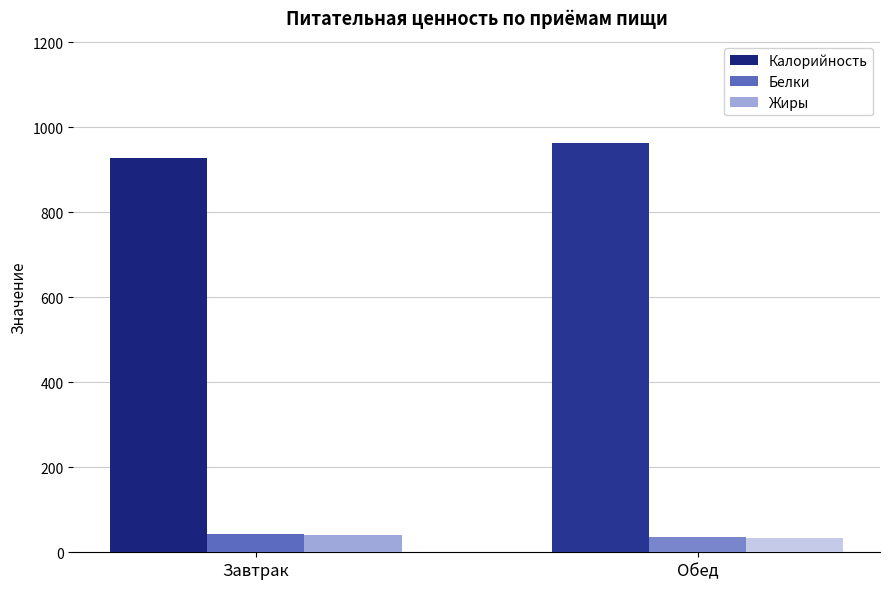

Reading left to right, extract all data points from this chart.

Калорийность: 928.2	962.6
Белки: 43.0	35.4
Жиры: 41.4	34.0